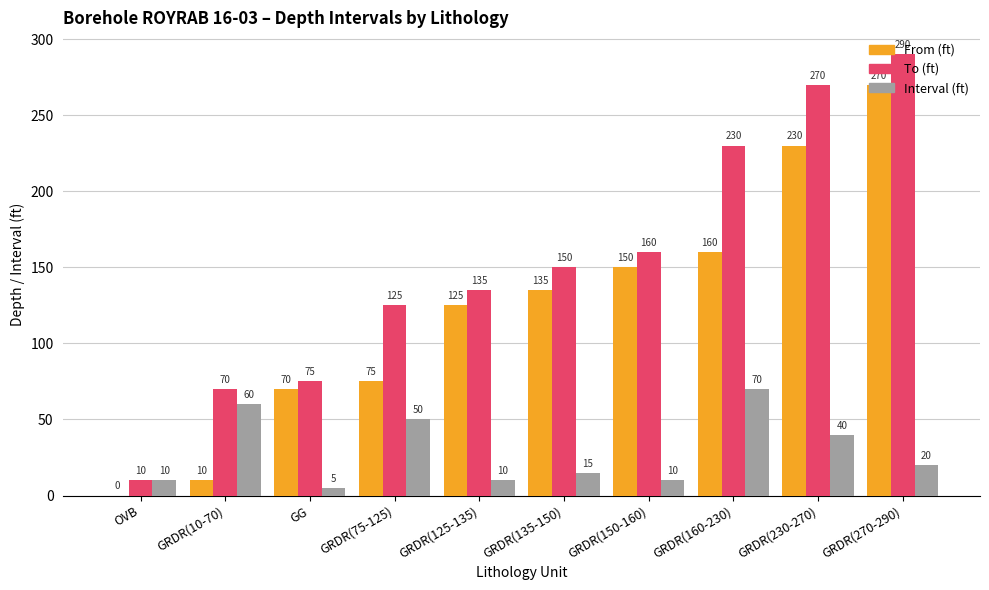

At which category is the sum across all series the highest?

GRDR(270-290)